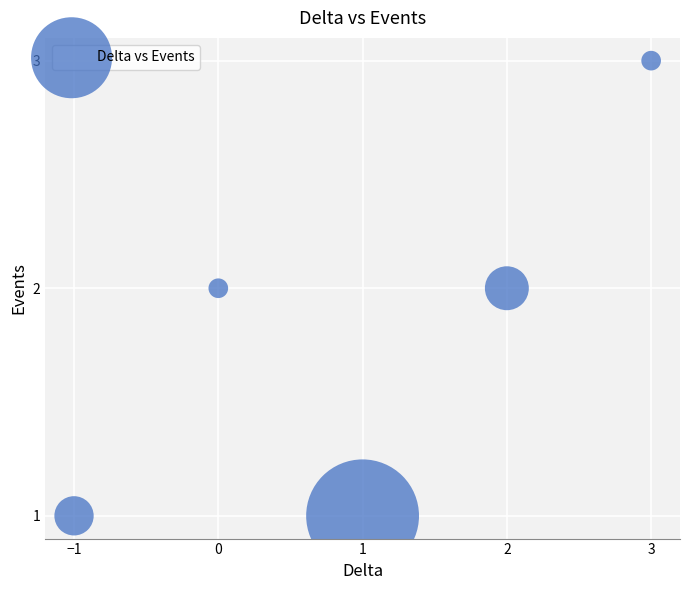

What is the range of X values (max minus min)?

4